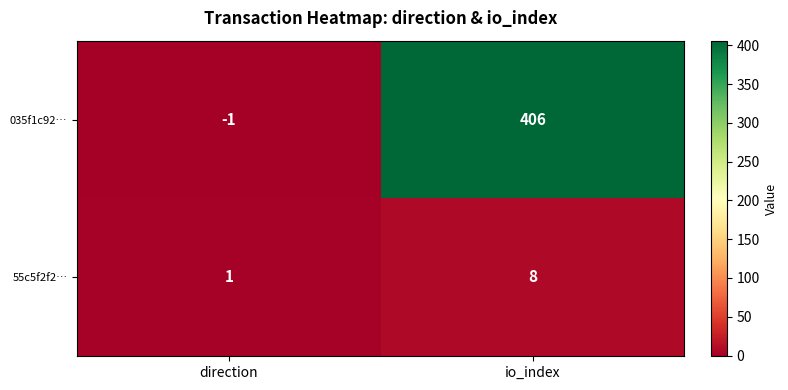

Rank the series at io_index from highest to lowest value.

035f1c92…, 55c5f2f2…